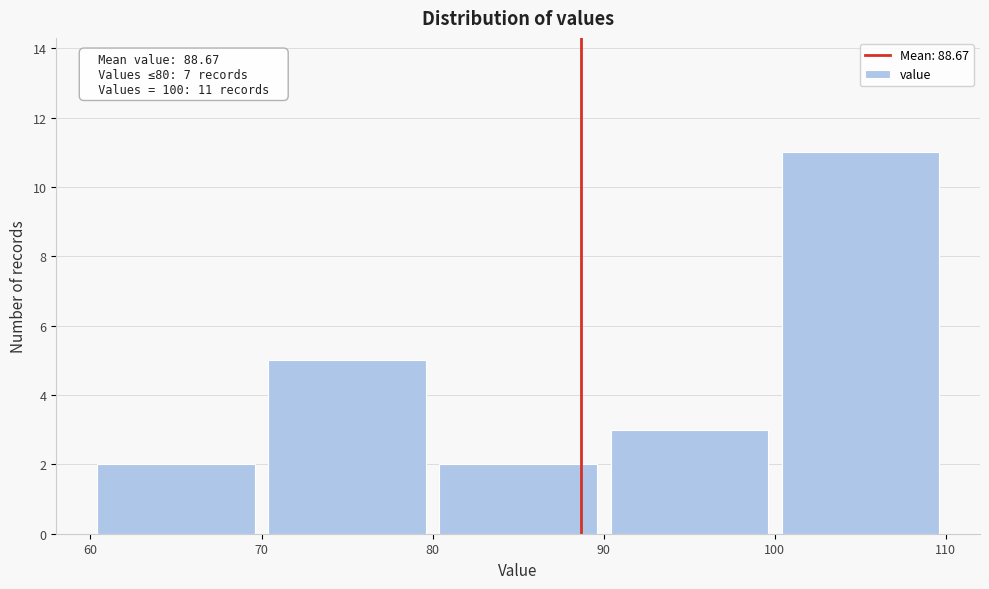

Which range on the x-axis has the tallest bar?

100 to 110